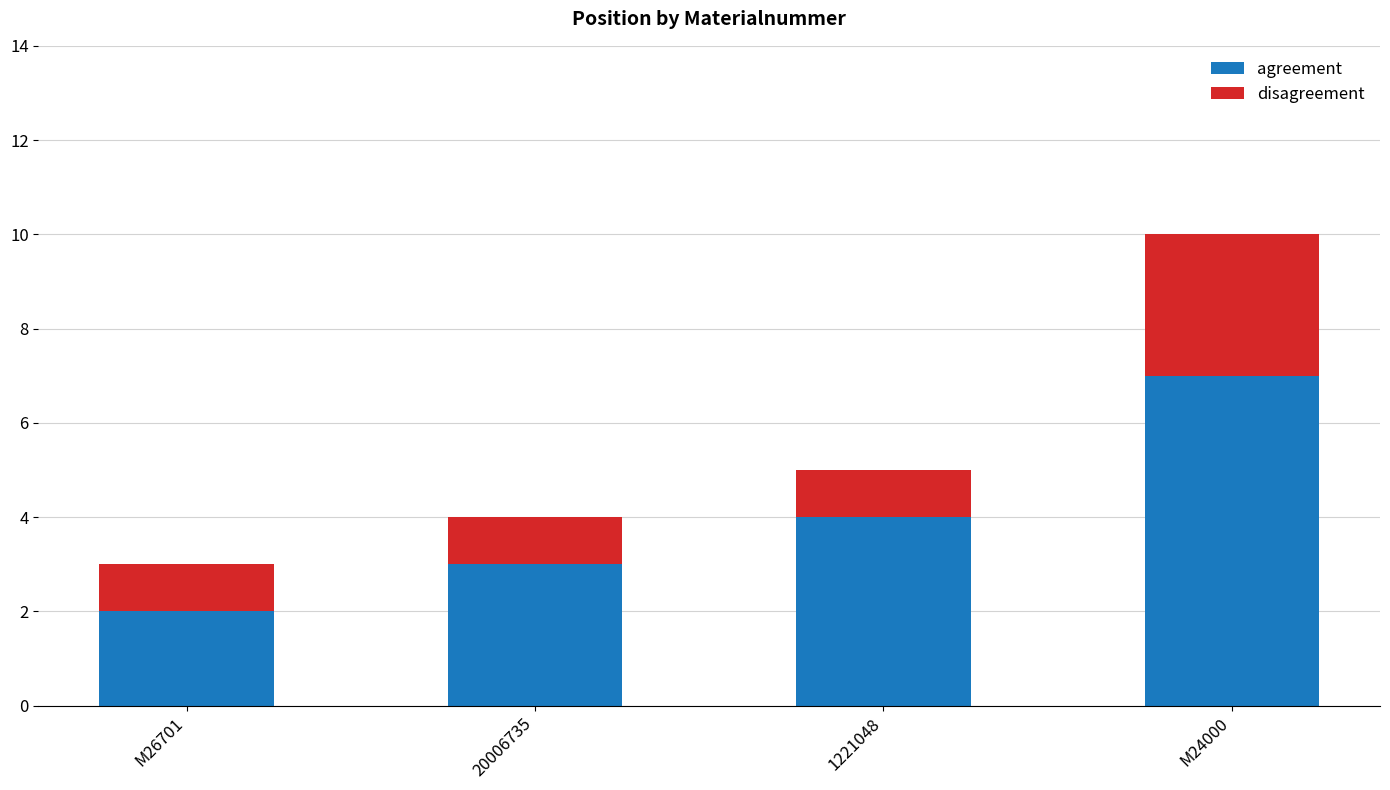

What is the total value across all series at 1221048?

5